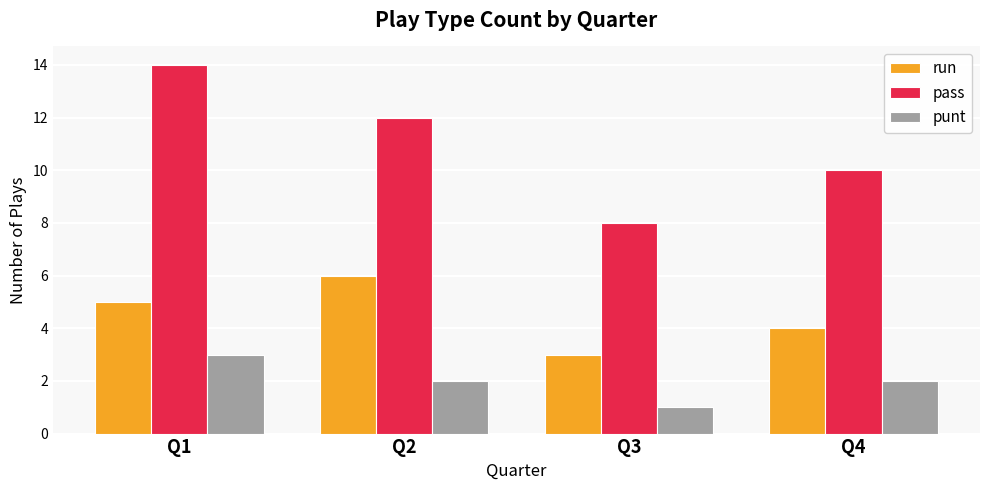

What is the lowest value of the punt series?

1